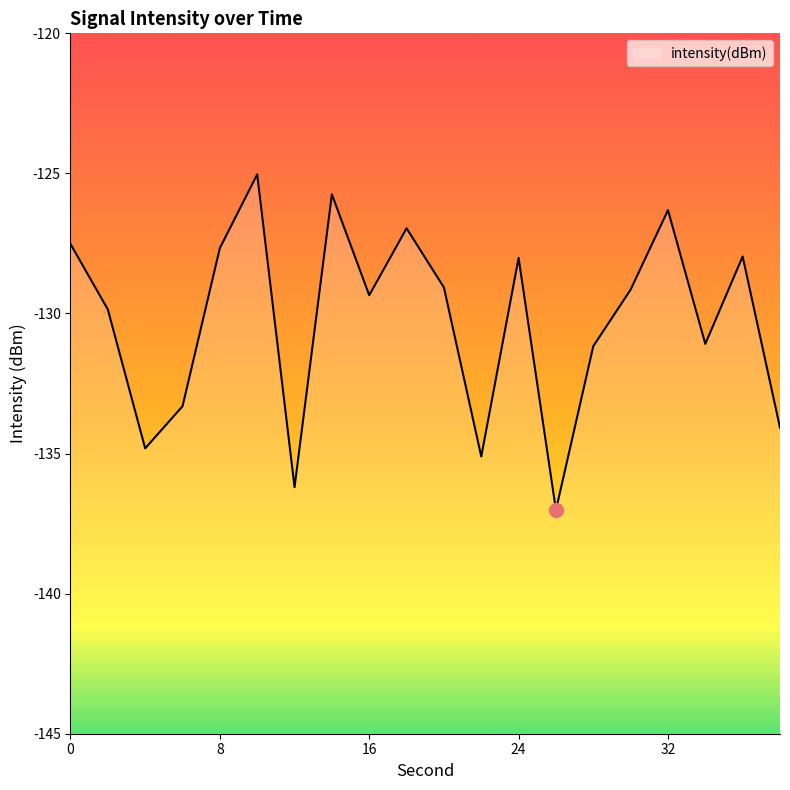

True or false: the data has more than 1 interior local peaks.

True